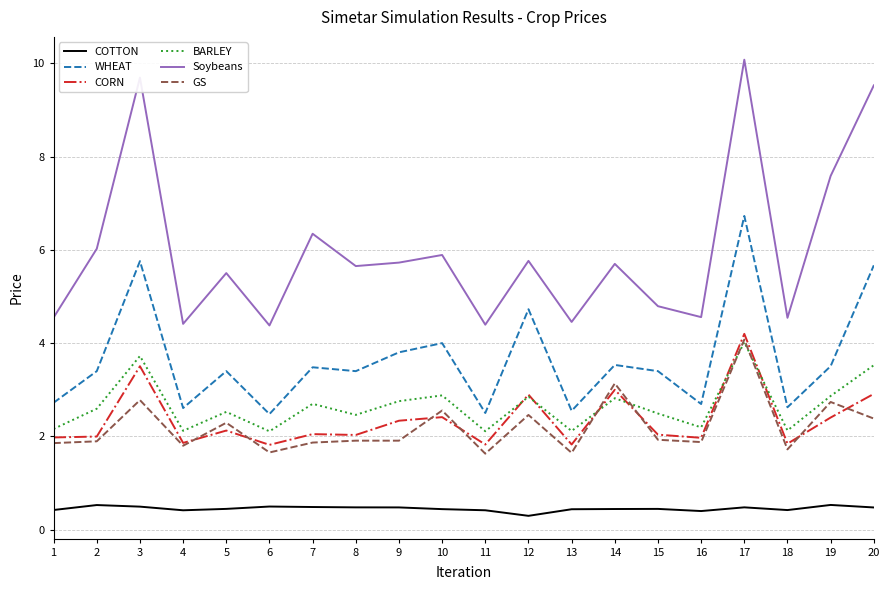

Is the value of Soybeans at 8 greater than the value of GS at 17?

Yes